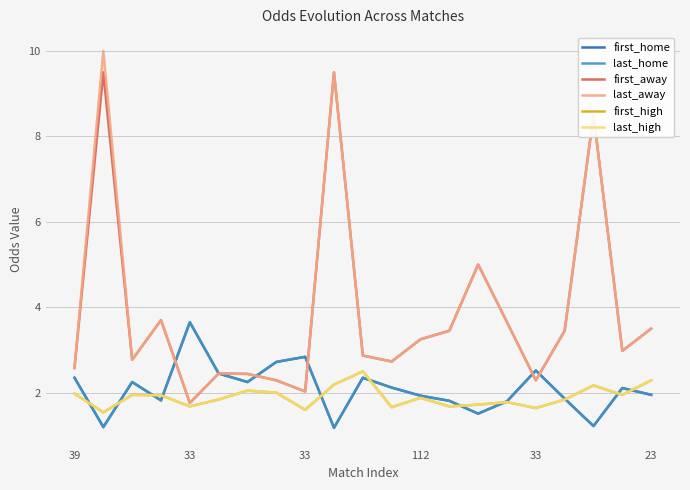

Which series has the largest range (max minus min)?

last_away